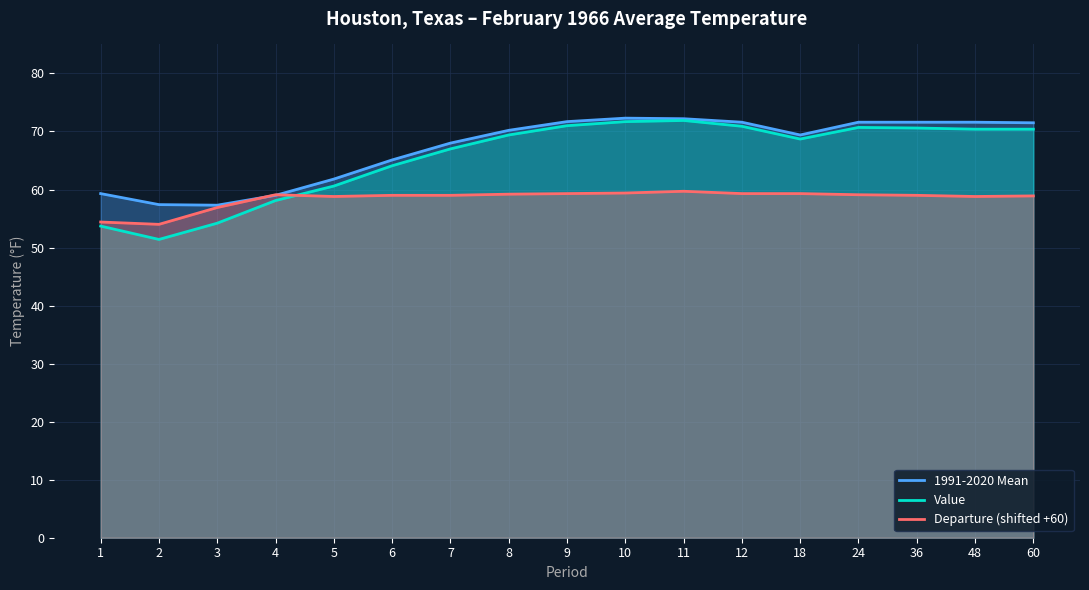

After their last crossing, which series has the higher values: Departure (shifted +60) or 1991-2020 Mean?

1991-2020 Mean